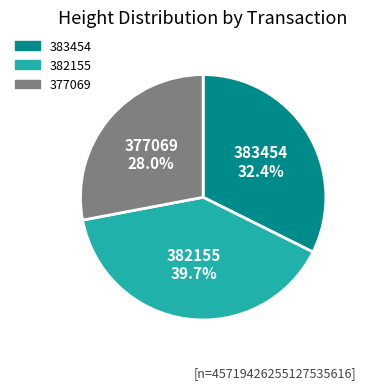

To the nearest percent, what portion does 377069 represent?

28%